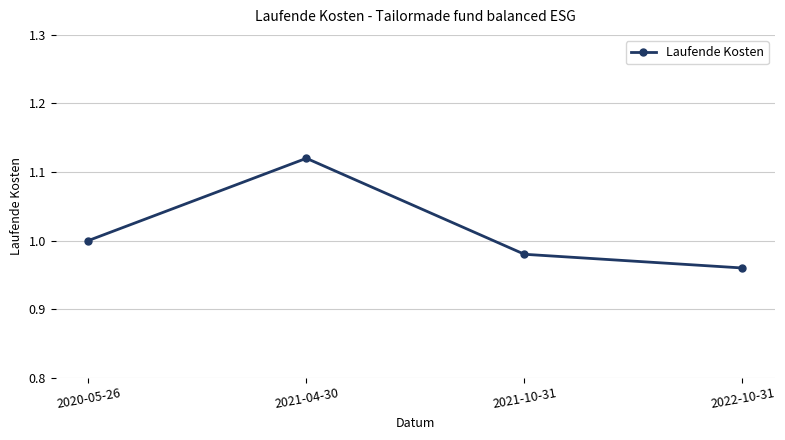

How many values are below 1?

2